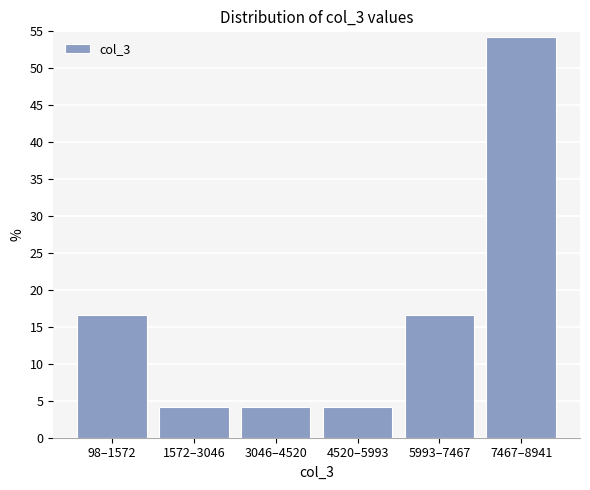

Reading left to right, extract all data points from this chart.

16.7	4.2	4.2	4.2	16.7	54.2